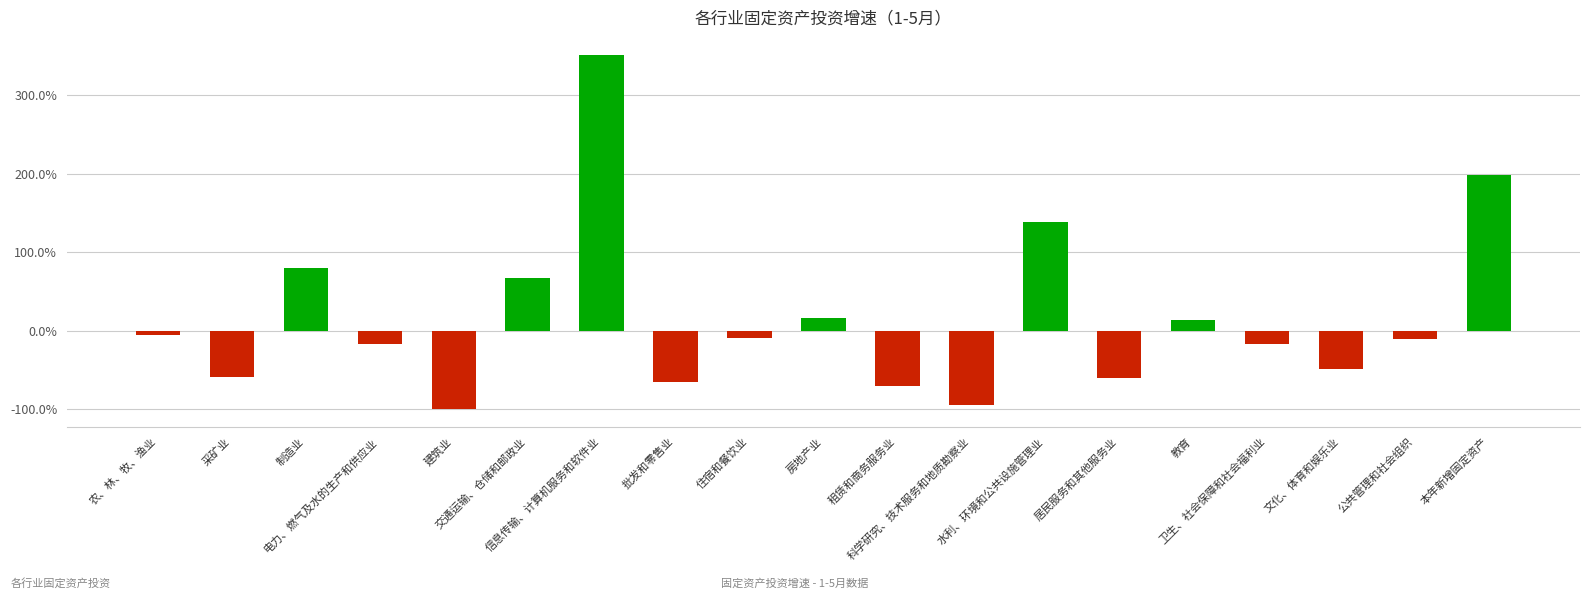

What is the value of the 10th bar from the left?

16.0